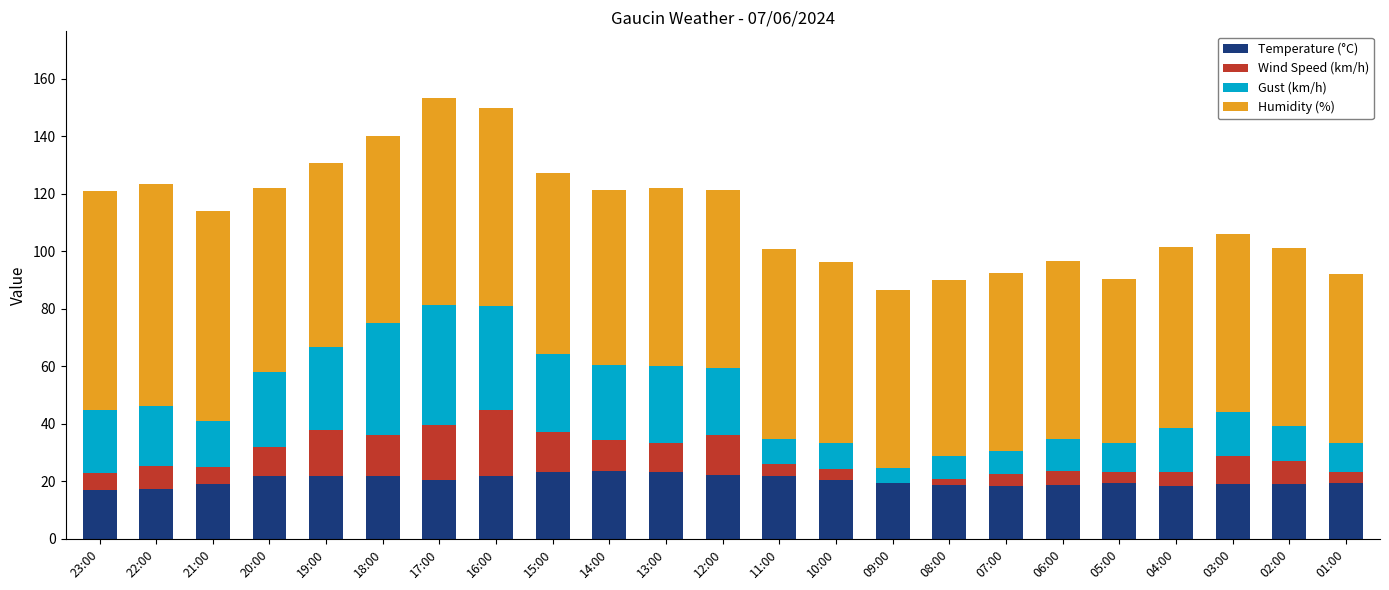

What is the total value across all series at 08:00?

89.9